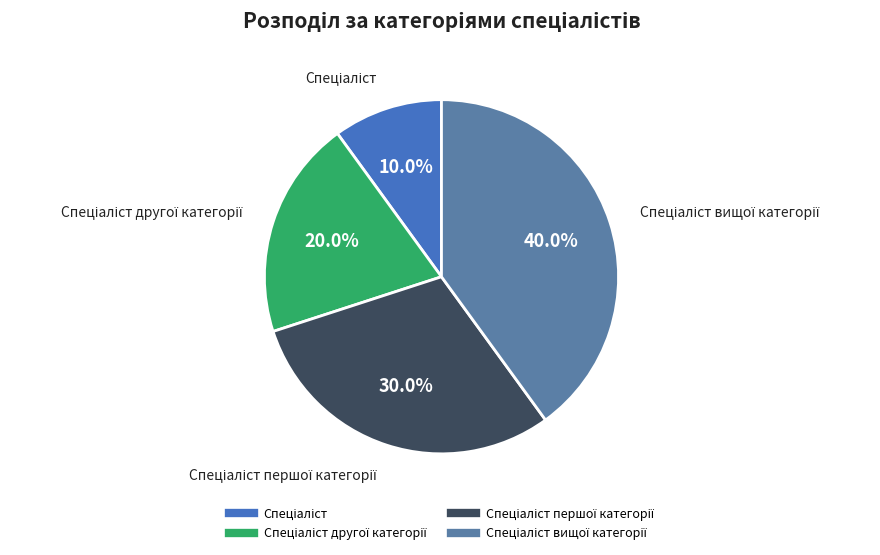

Count the number of slices in the pie.

4